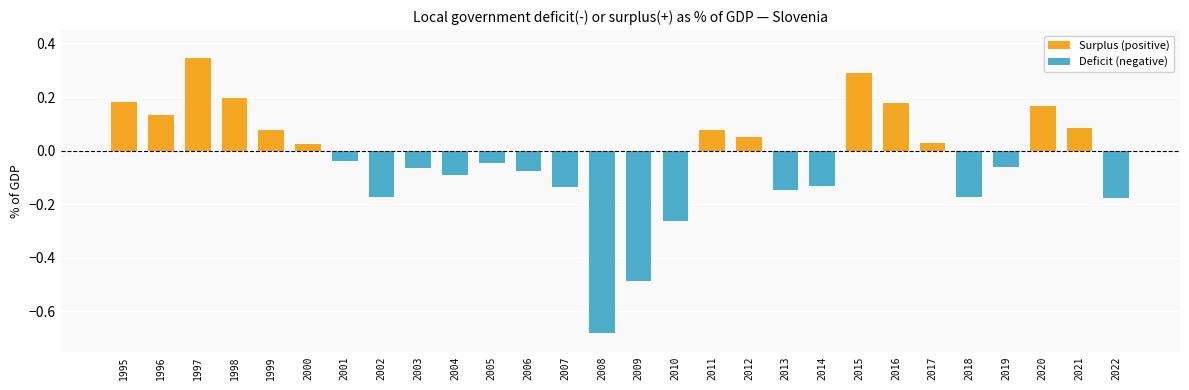

What are all the series names shown in the legend?

Surplus (positive), Deficit (negative)